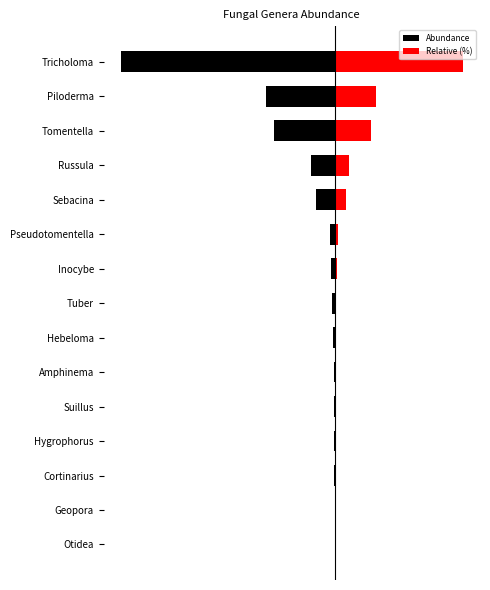

Reading left to right, extract all data points from this chart.

Abundance: -1.0	-2.0	-5.0	-8.0	-9.0	-11.0	-64.0	-106.0	-127.0	-185.0	-683.0	-862.0	-2217.0	-2527.0	-7864.0
Relative (%): 0.6	1.2	3.0	4.8	5.4	6.6	38.4	63.6	76.2	111.0	409.8	517.2	1330.2	1516.2	4718.4